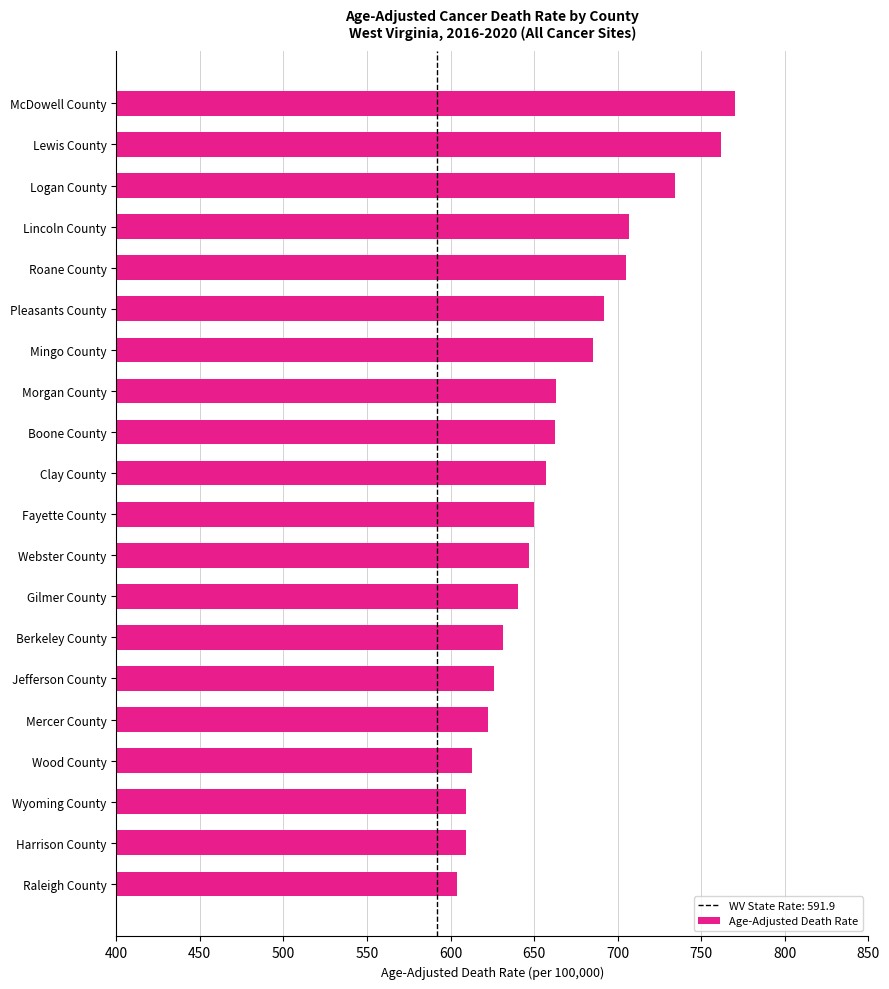

What is the minimum value shown in the chart?

603.6